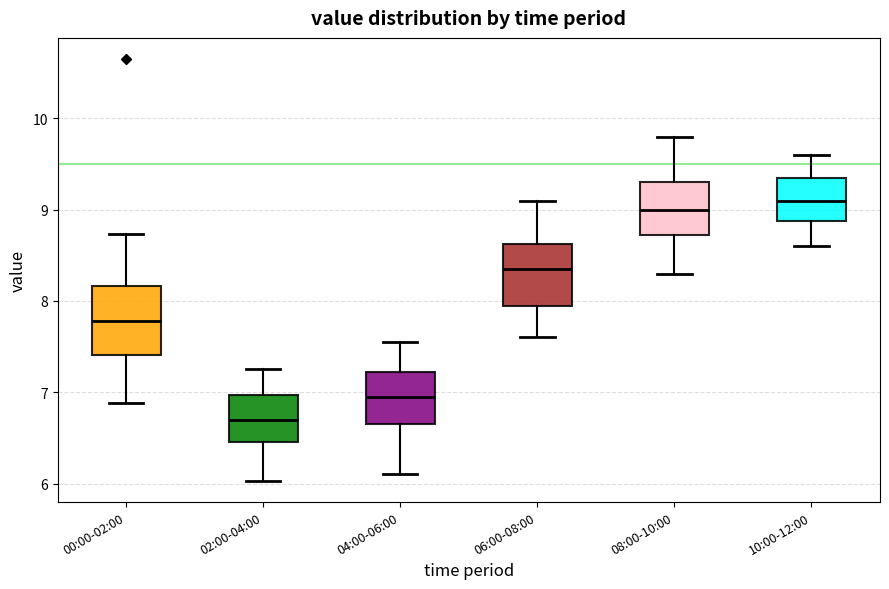

Which box has the lowest median line?

02:00-04:00